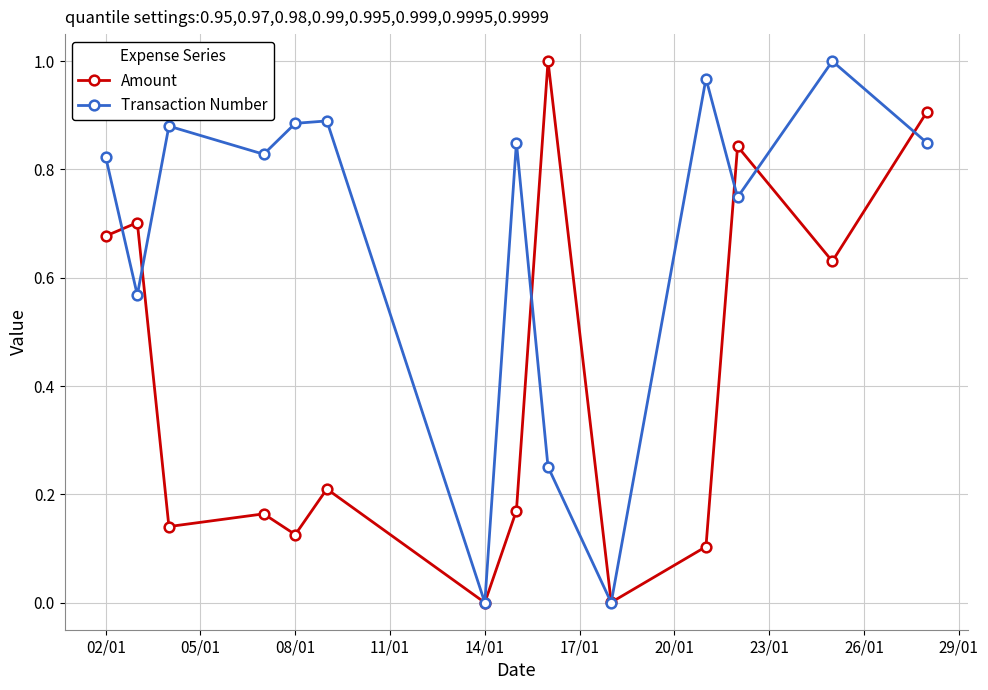

Rank the series by their average value, from lowest to highest.

Amount, Transaction Number